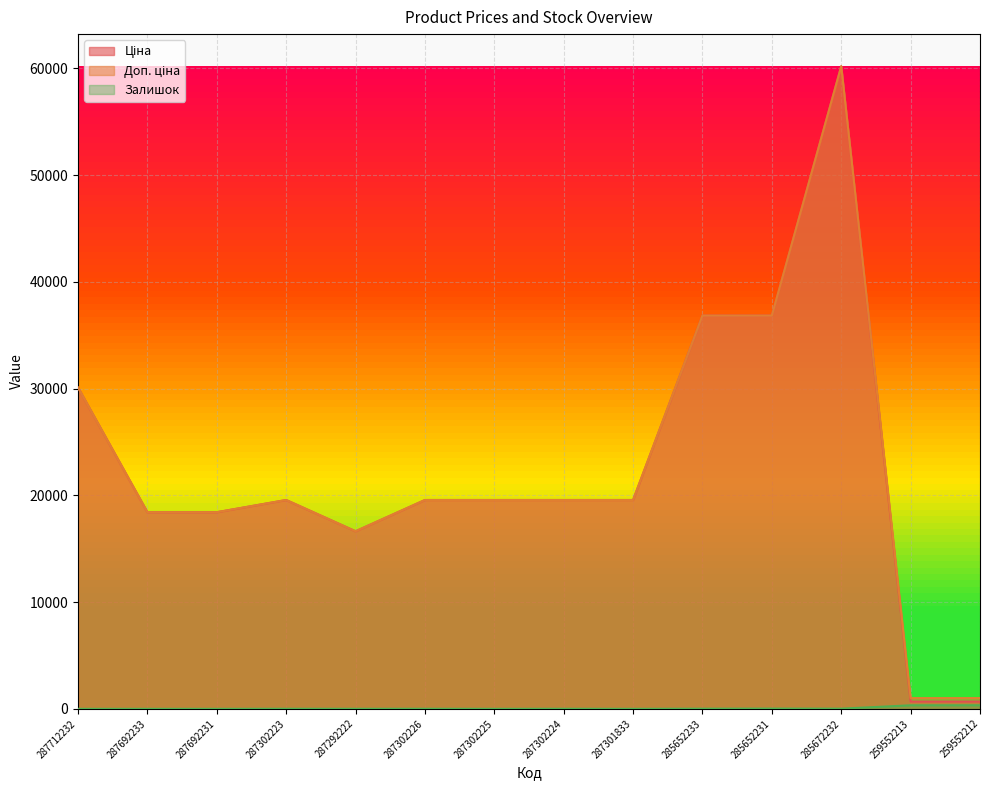

What is the value of the Залишок point at the 11th from the left?

23.0